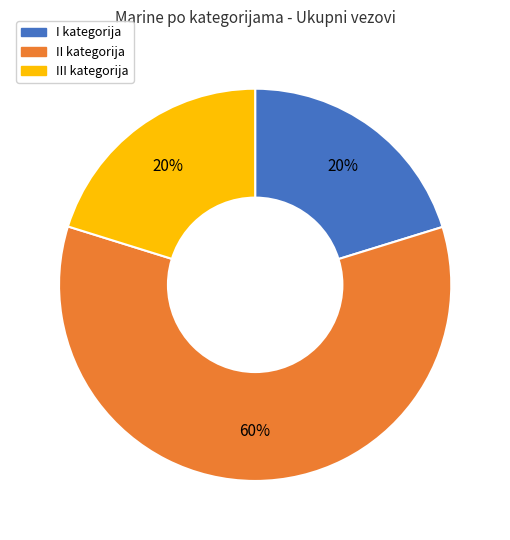

Do I kategorija and III kategorija together represent more than half of the pie?

No